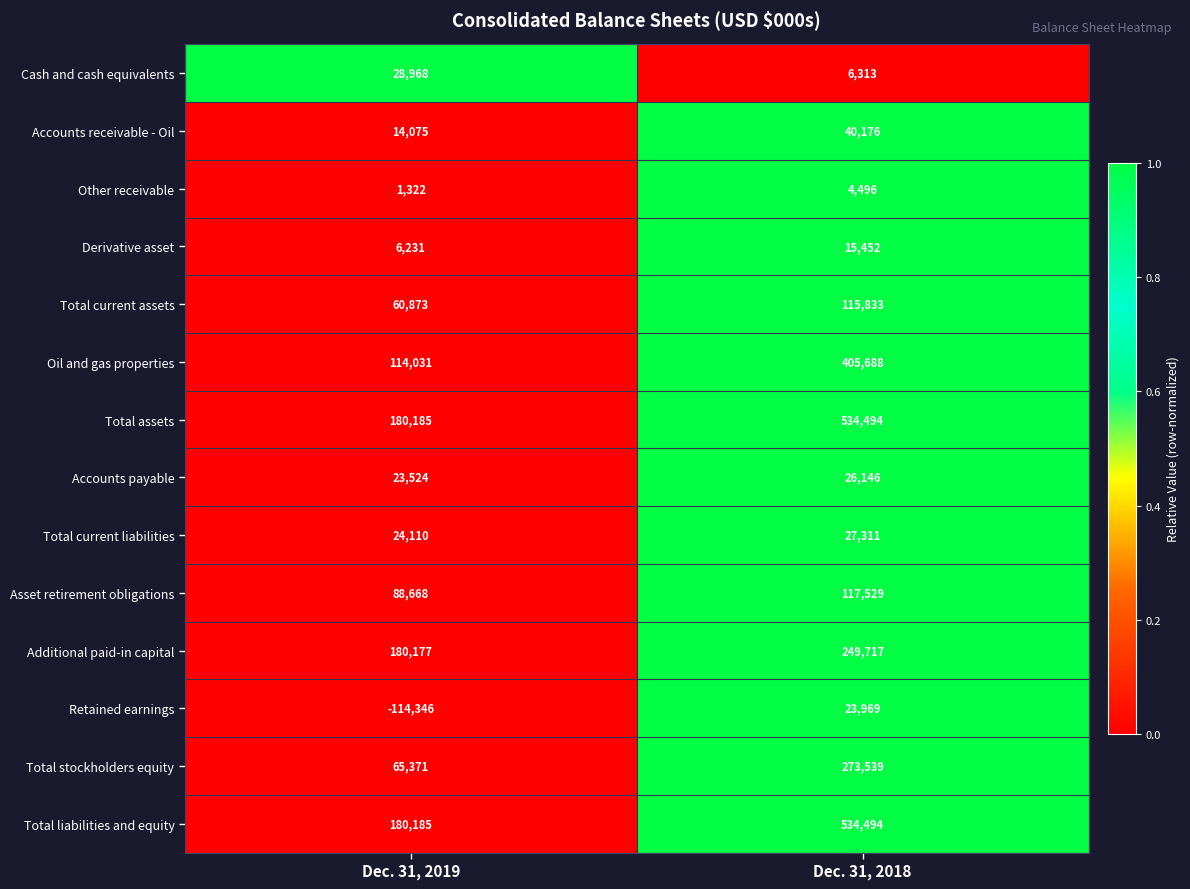

At how many categories does at least one series exceed 0?

2